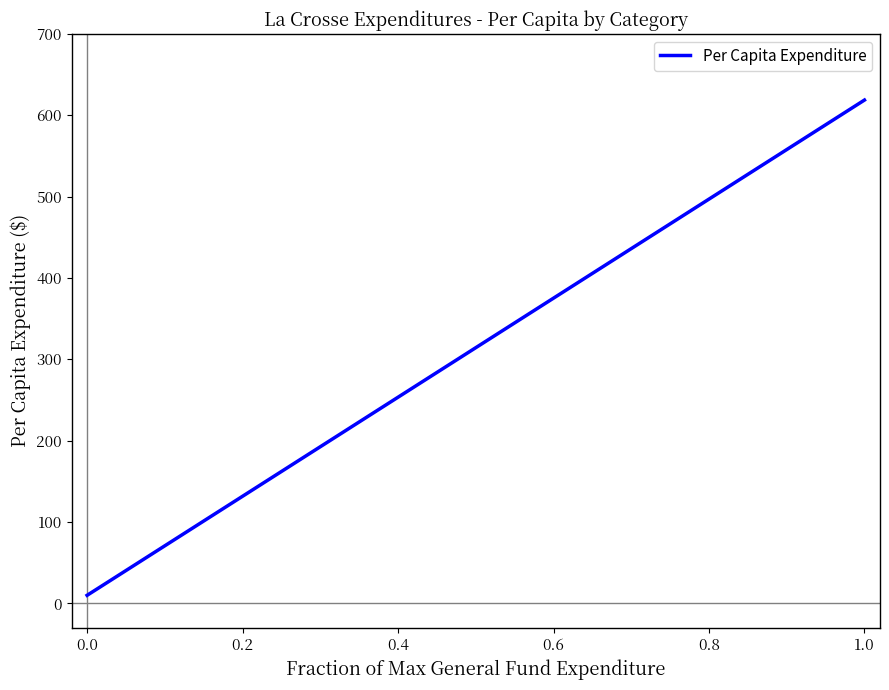

What is the maximum value shown in the chart?

618.7